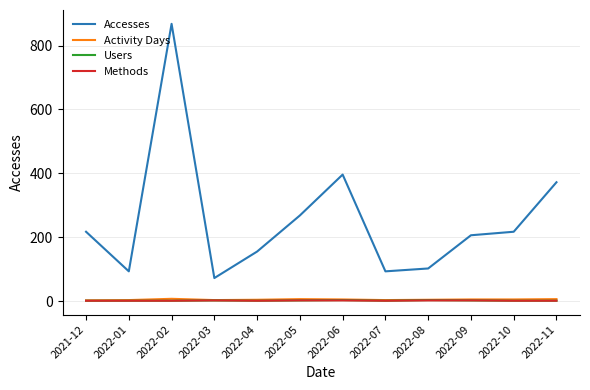

The value of Accesses at 2022-04 is 155. True or false?

True